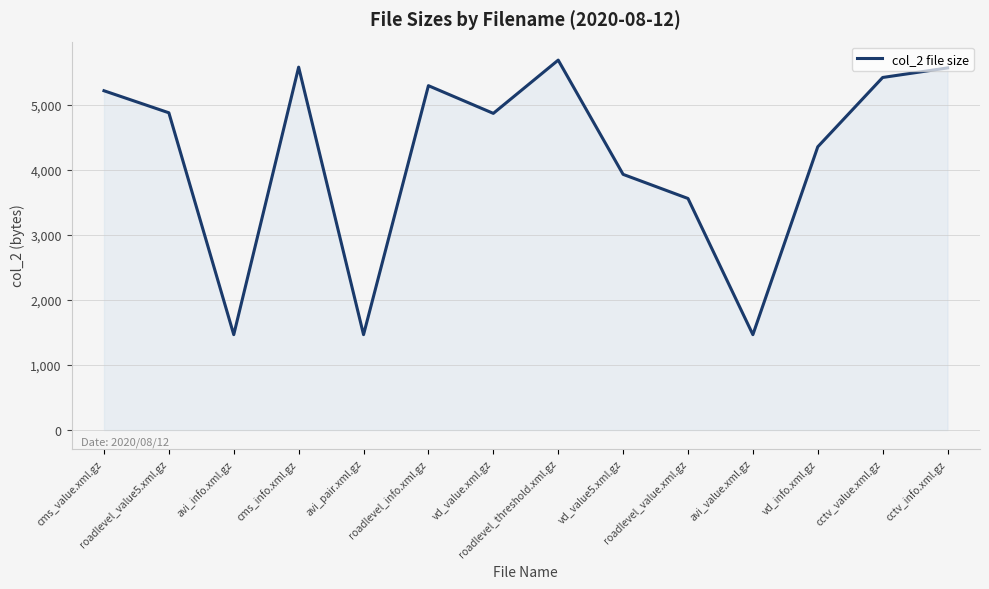

Where is the data nearest to the value 3579?

roadlevel_value.xml.gz